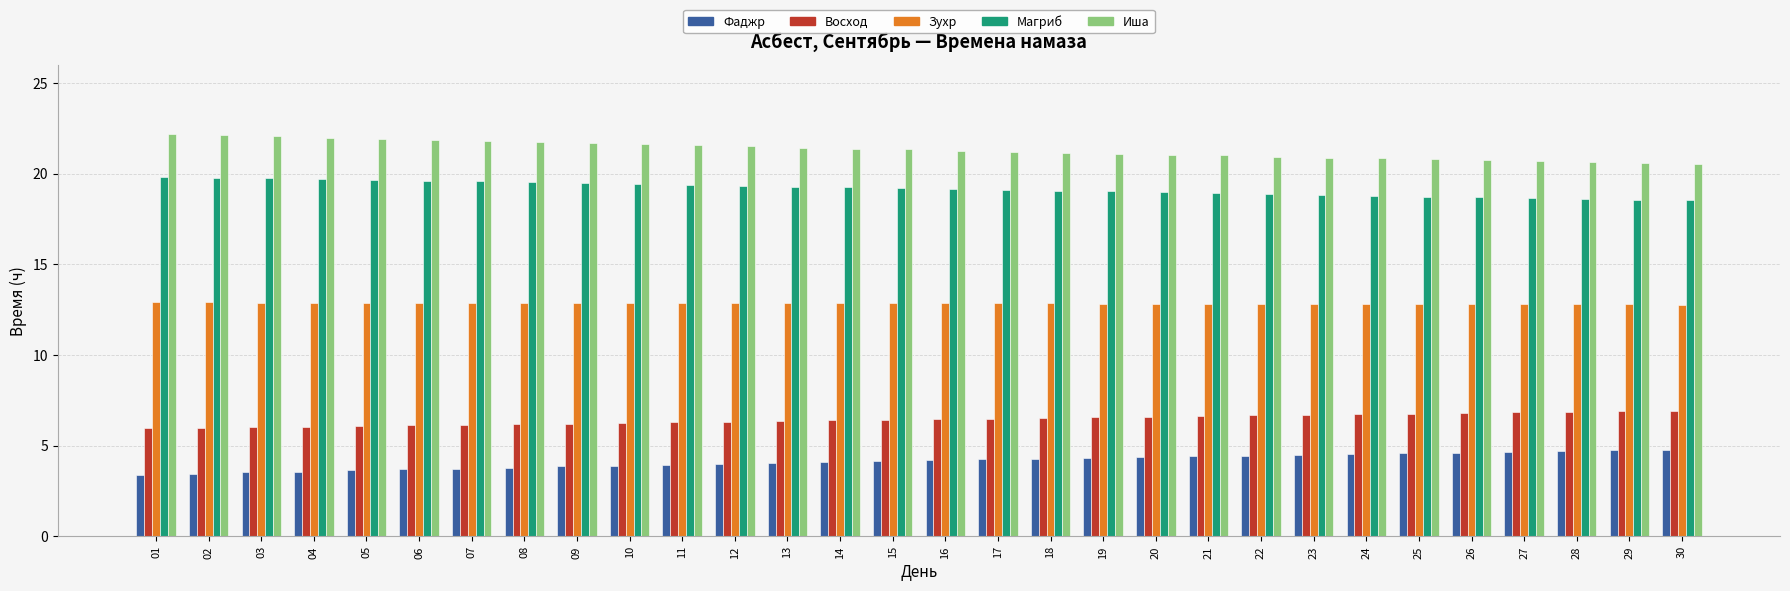

The value of Магриб at 02 is 19.8. True or false?

True